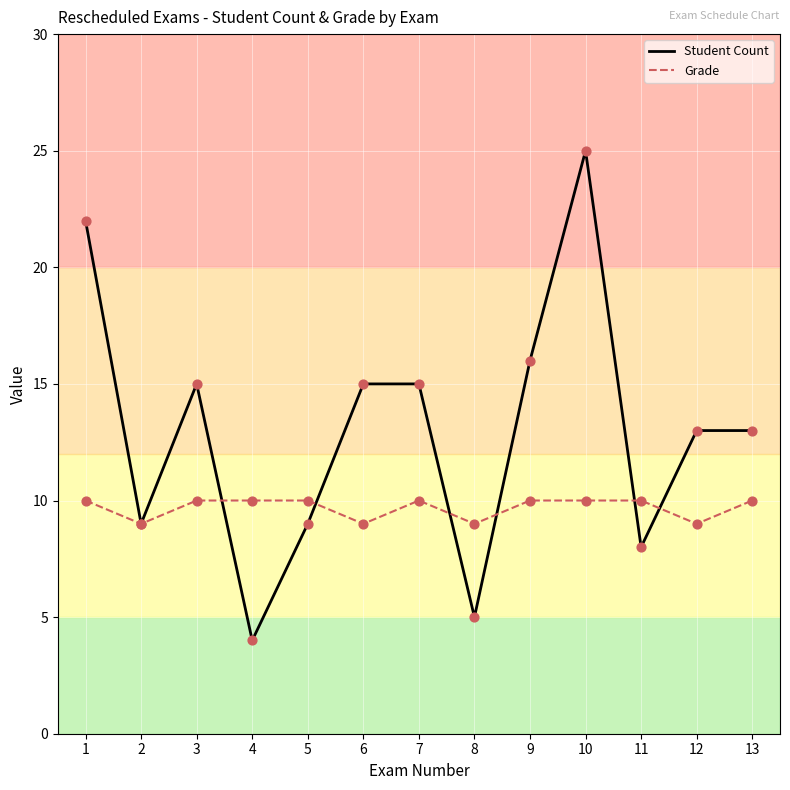

Which series changed the most between 3 and 4?

Student Count